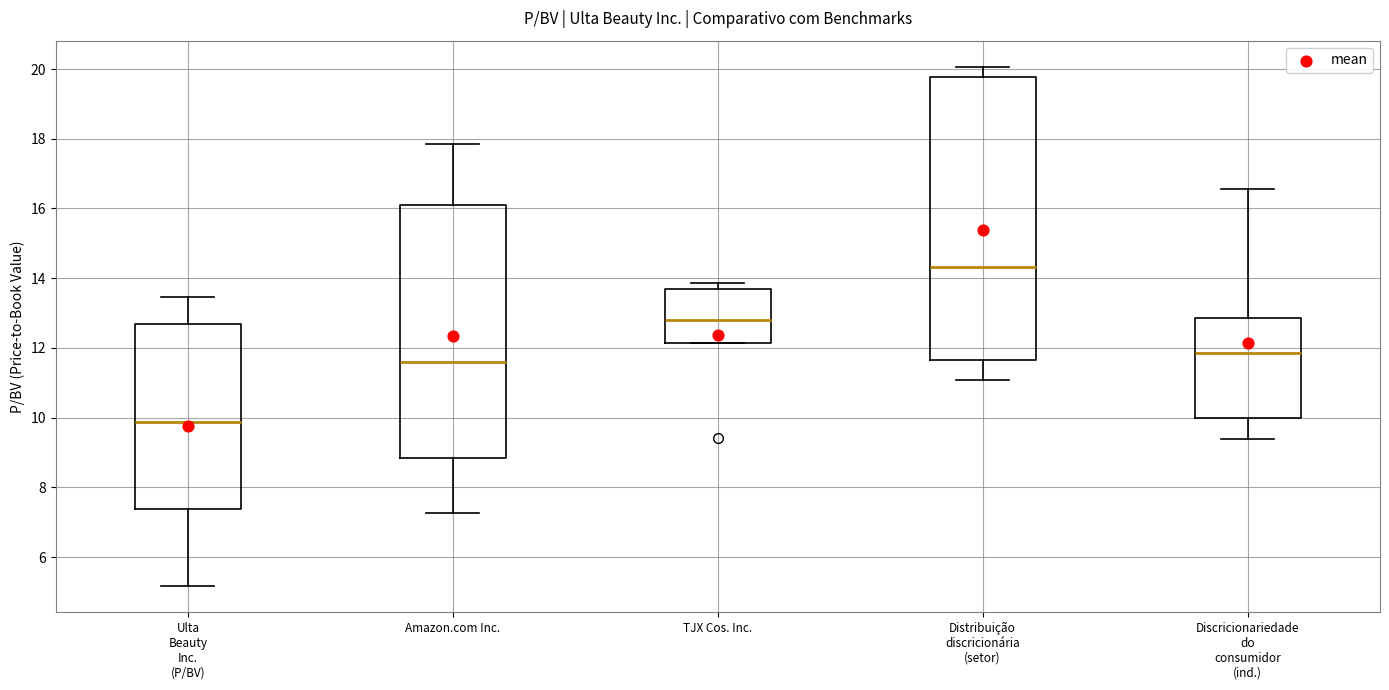

Which box has the highest median line?

Distribuição discricionária (setor)